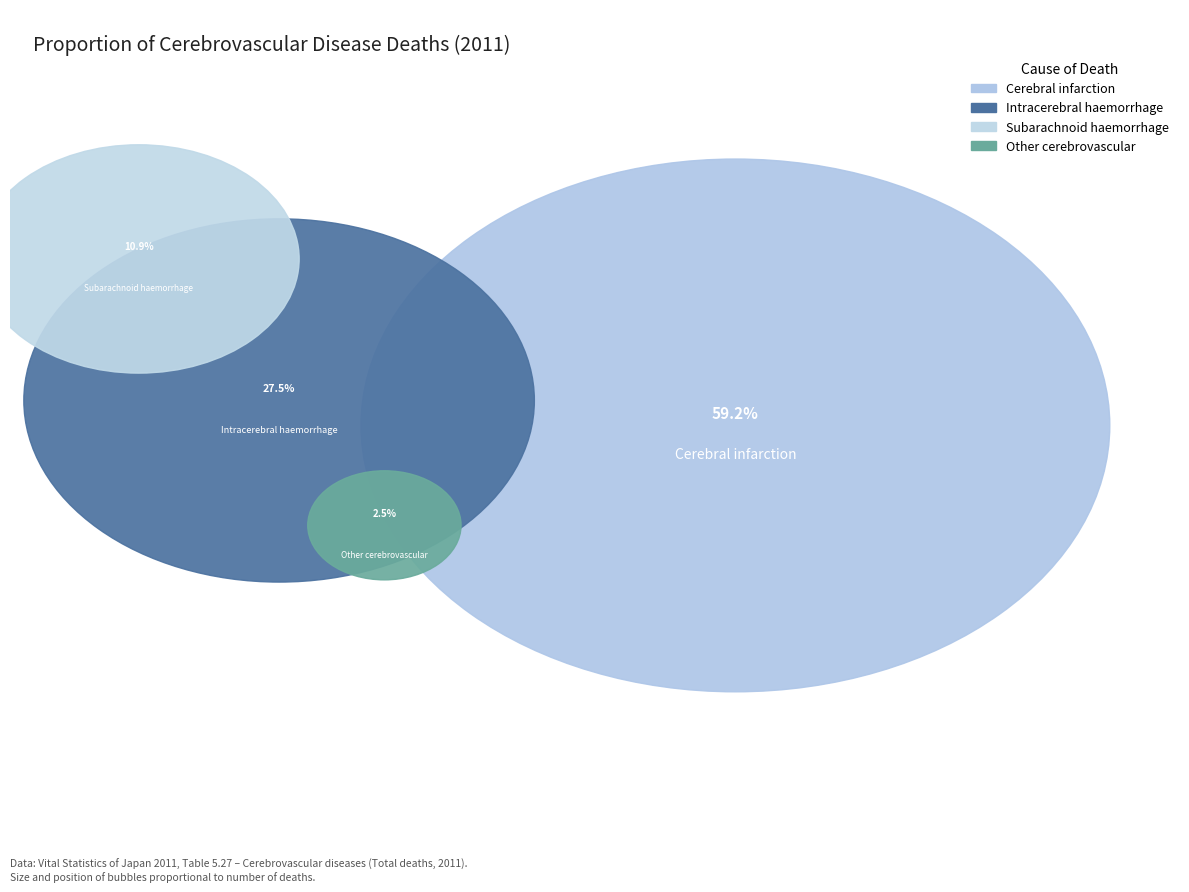

What portion of the pie excludes Other cerebrovascular?

97.5%